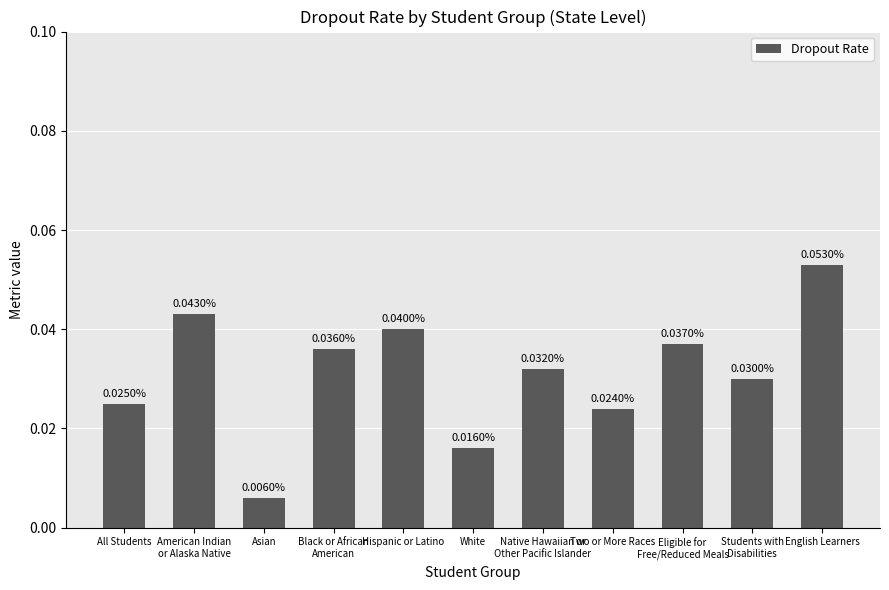

At which label is the value closest to 0?

Asian